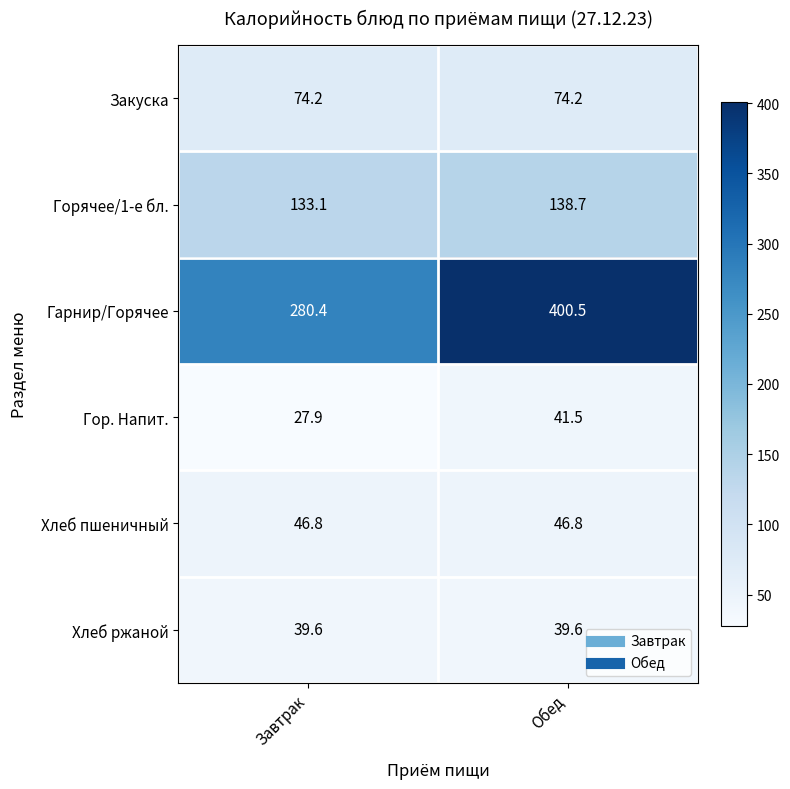

At which category is the sum across all series the highest?

Обед